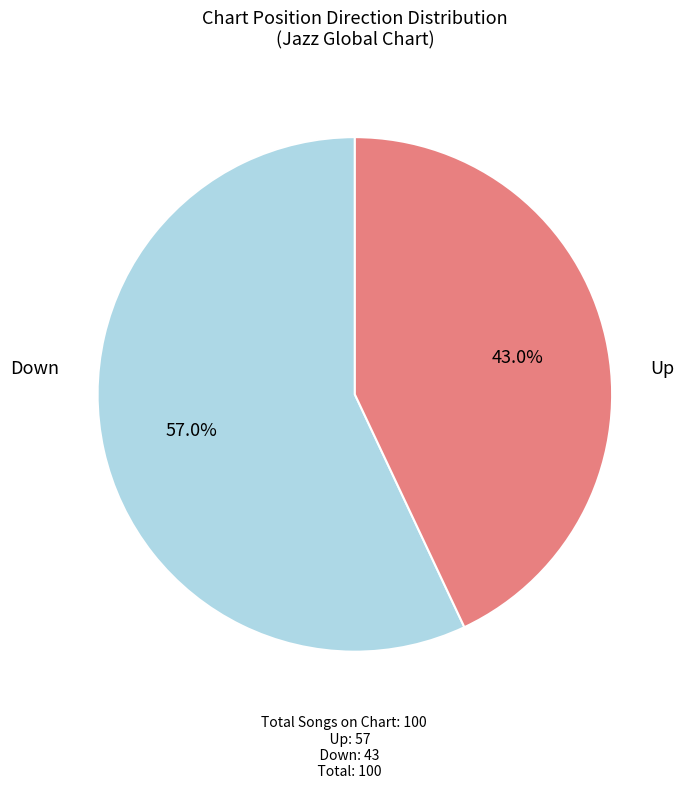

Is there a majority slice in this chart?

Yes